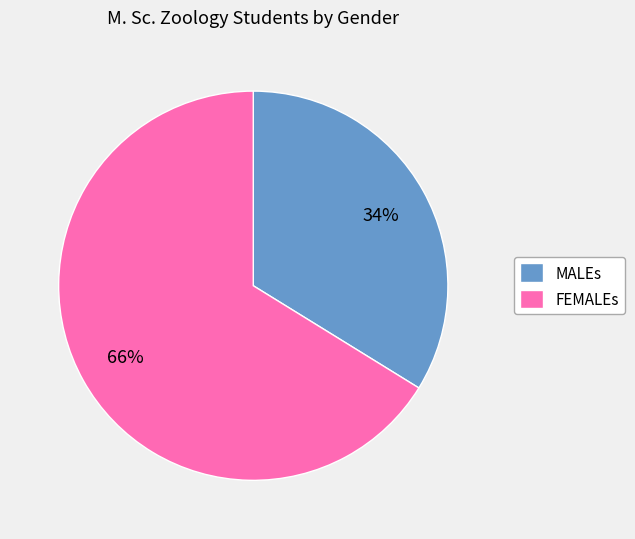

True or false: FEMALEs accounts for 66% of the total.

True